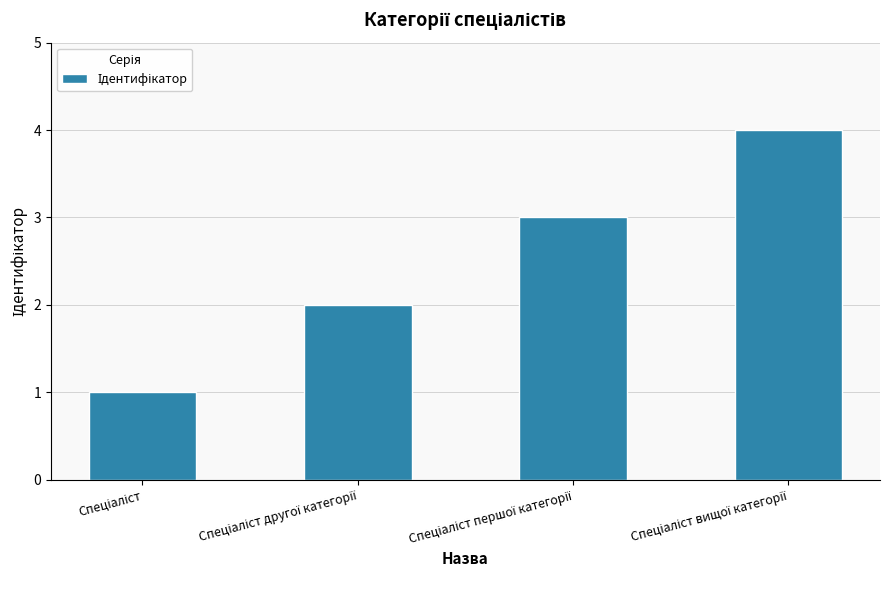

What is the sum of all values?

10